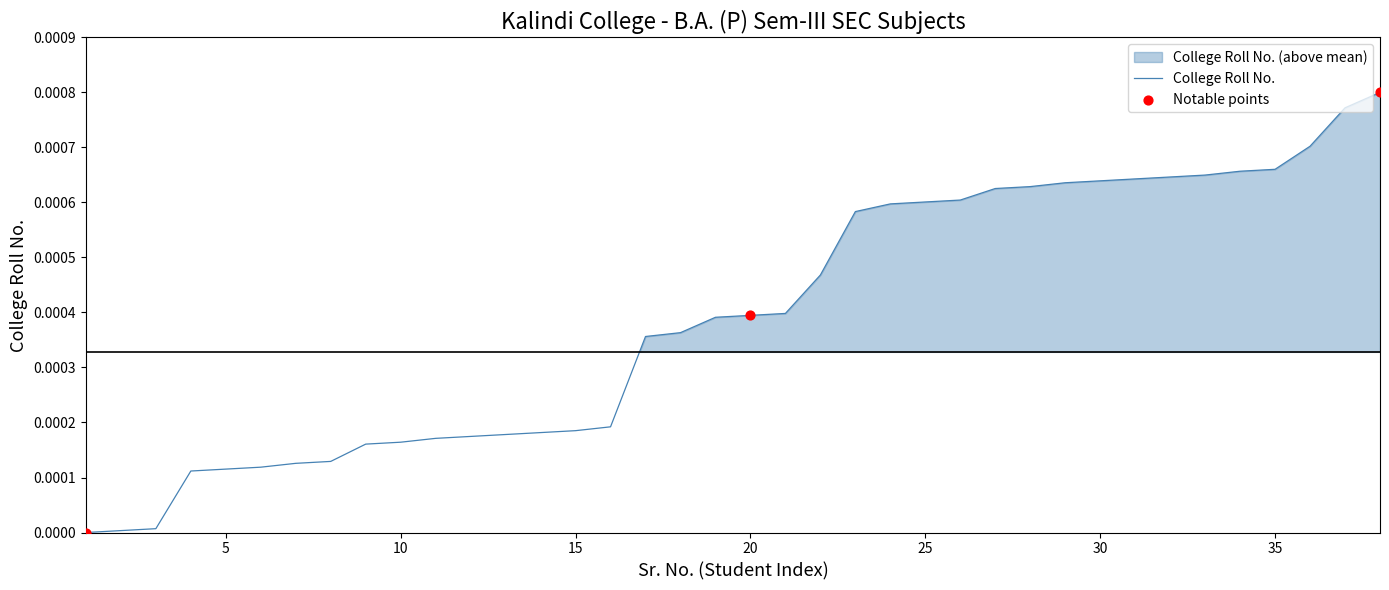

Which has a higher value, 22 or 8?

22